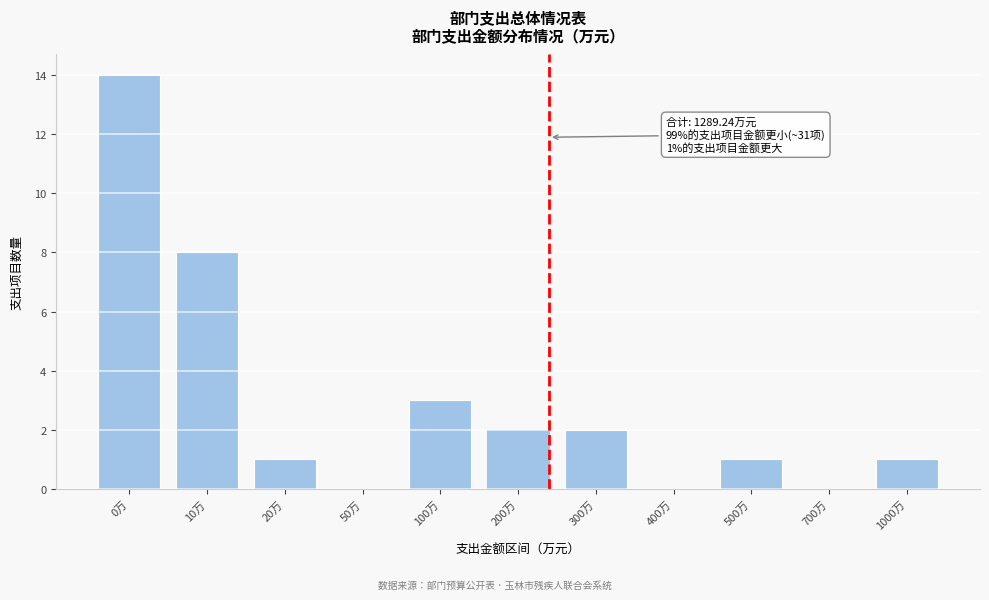

Reading left to right, transcribe all the data shown in this chart.

0万=14	10万=8	20万=1	50万=0	100万=3	200万=2	300万=2	400万=0	500万=1	700万=0	1000万=1